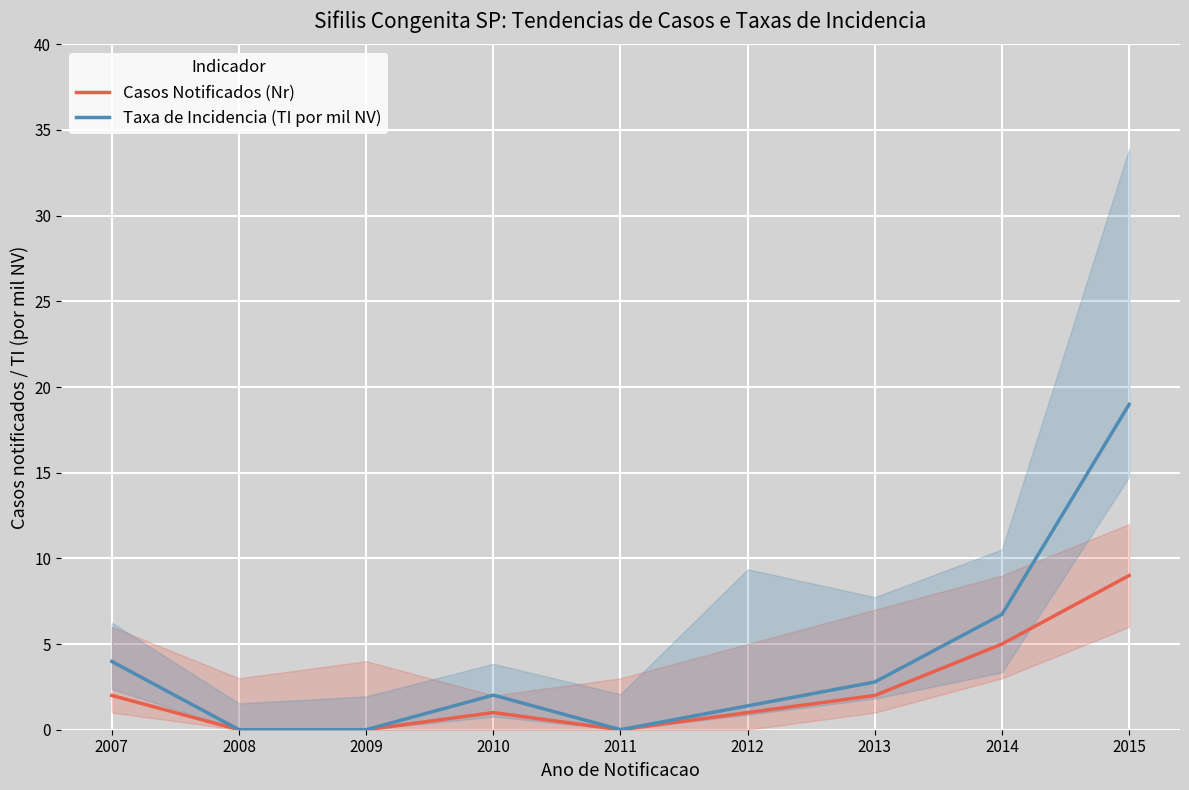

At which label does Casos Notificados (Nr) reach its minimum?

2008